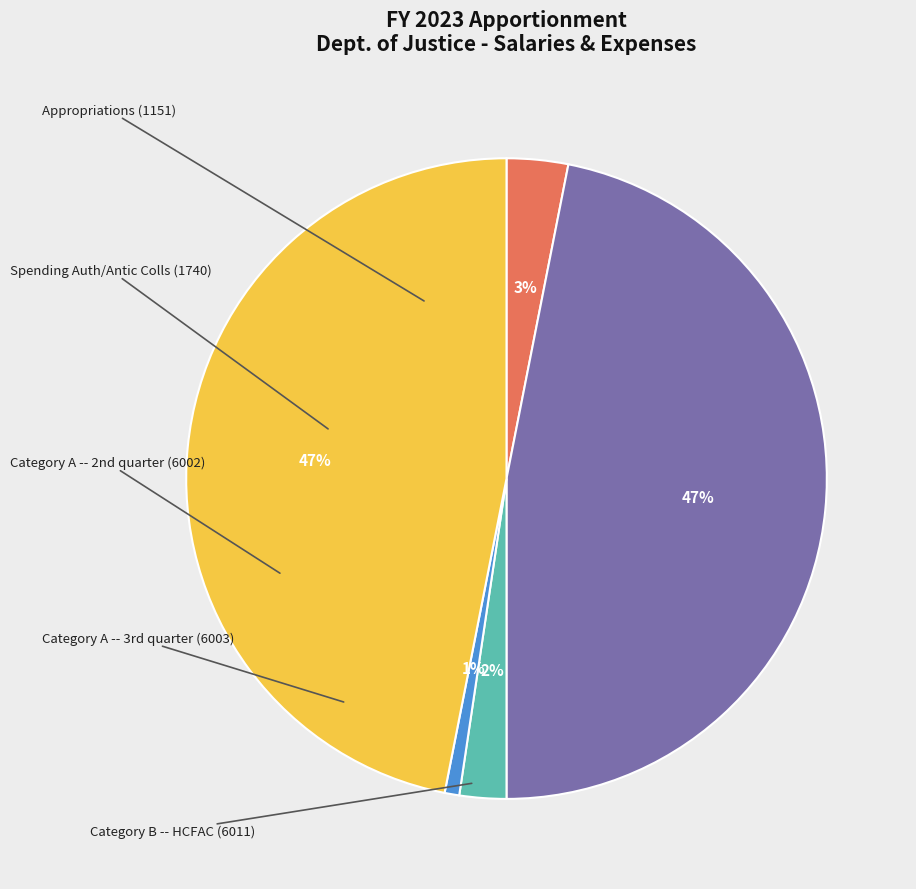

Is there a majority slice in this chart?

No